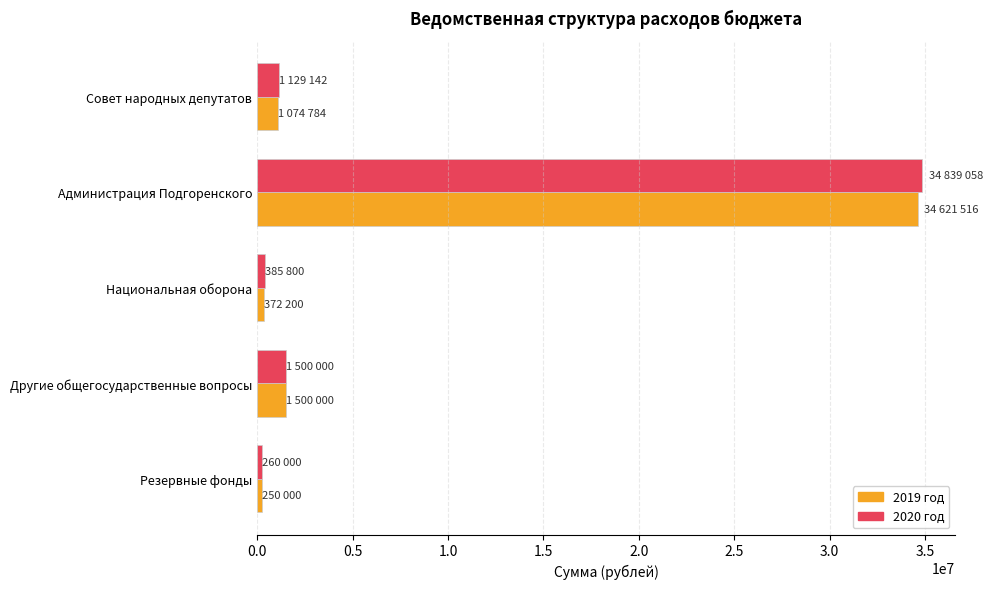

How many data points does each series have?

5